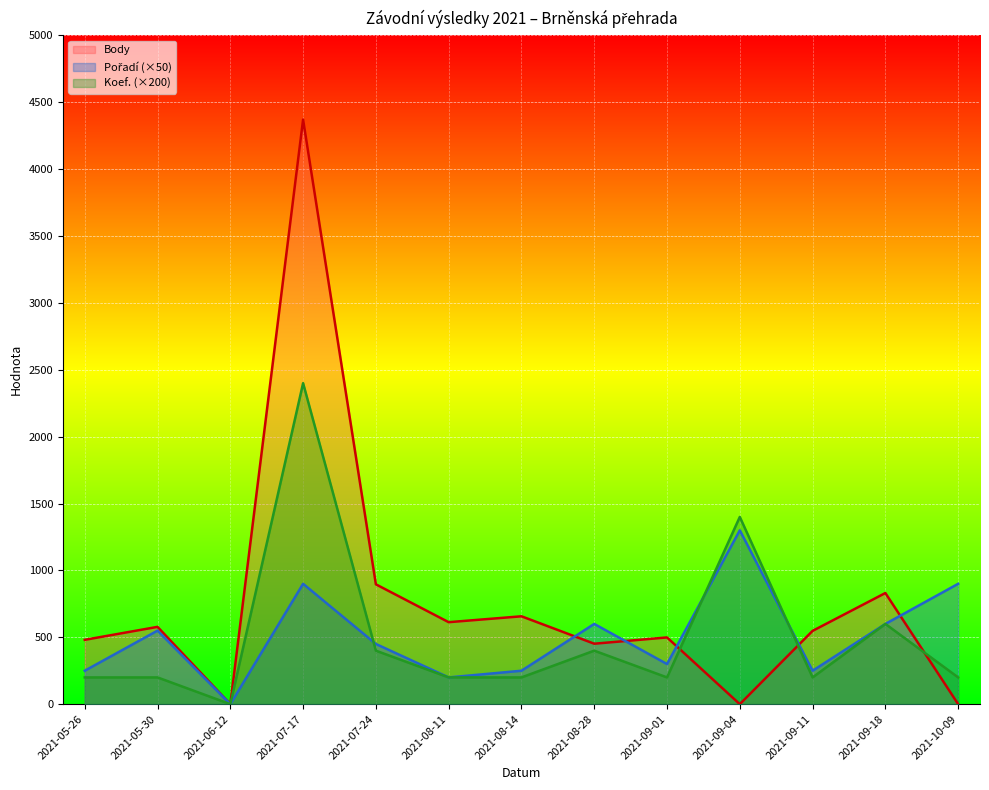

Which series ends up on top after the final intersection of Koef. and Body?

Koef.